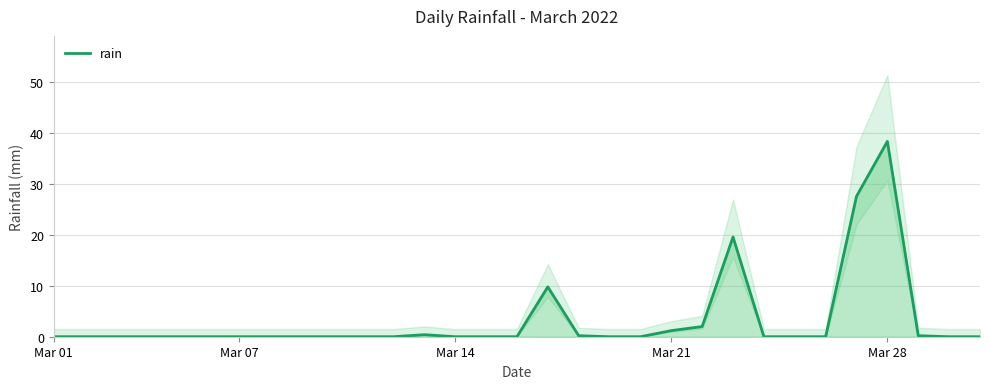

How many series are shown in this chart?

1